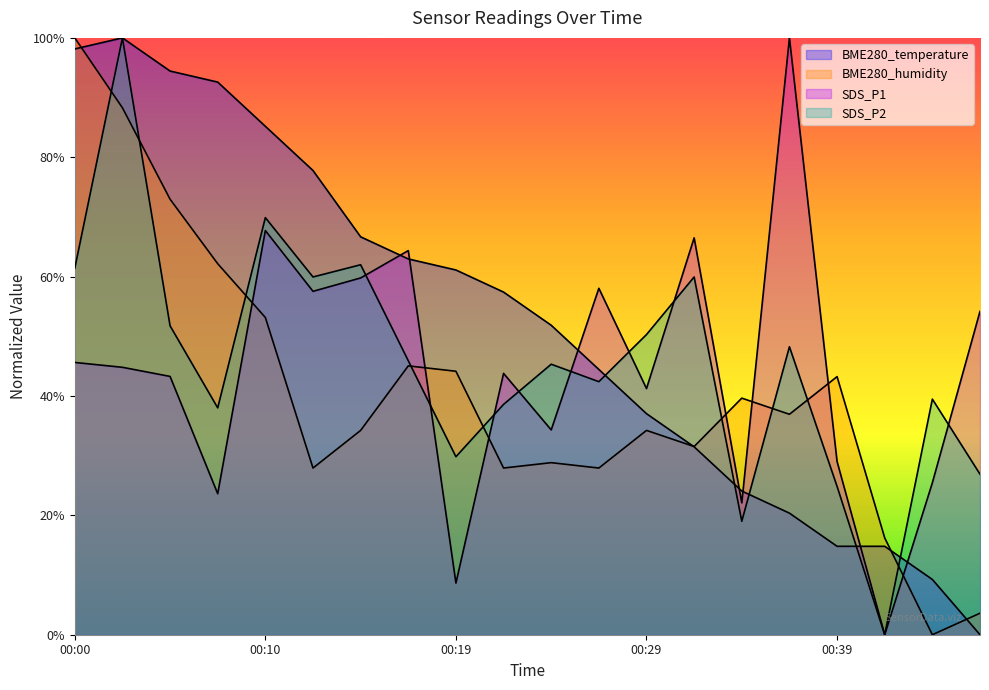

Count the number of data series in this chart.

4